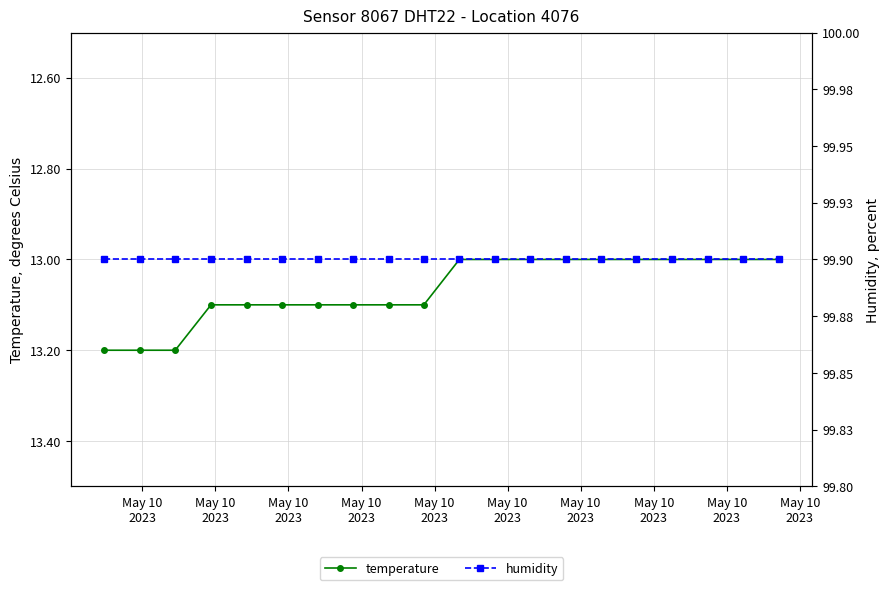

What is the minimum value for temperature?

13.0